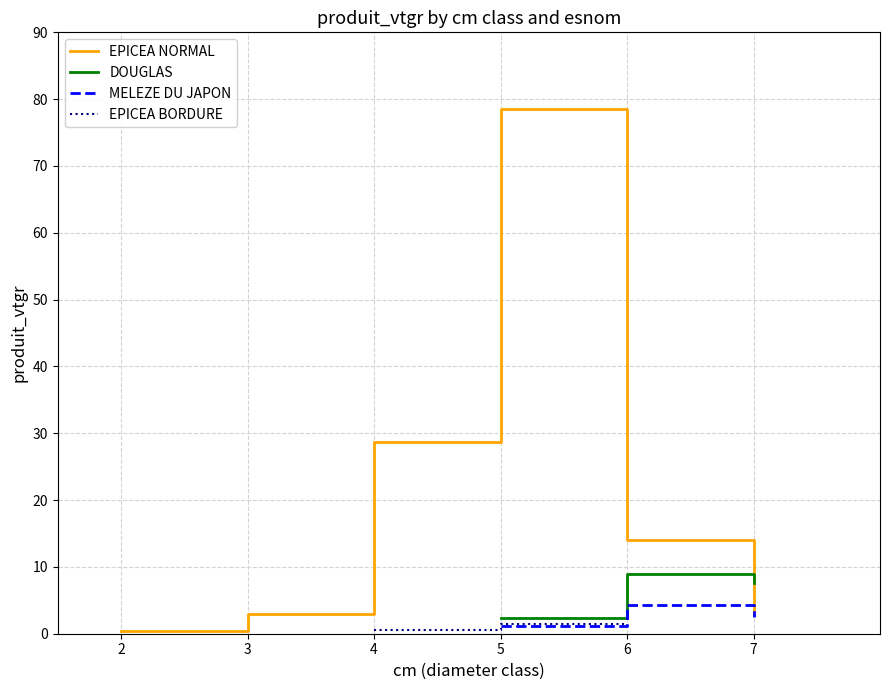

Which category has the highest value in the DOUGLAS series?

6